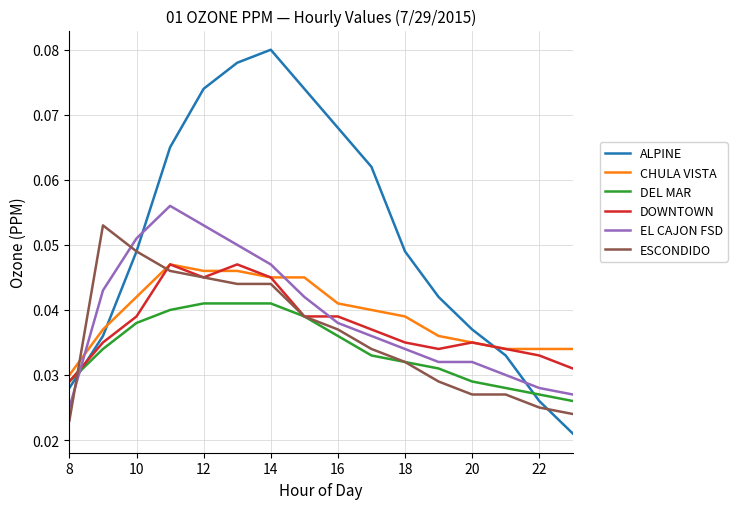

Which series has the largest range (max minus min)?

ALPINE